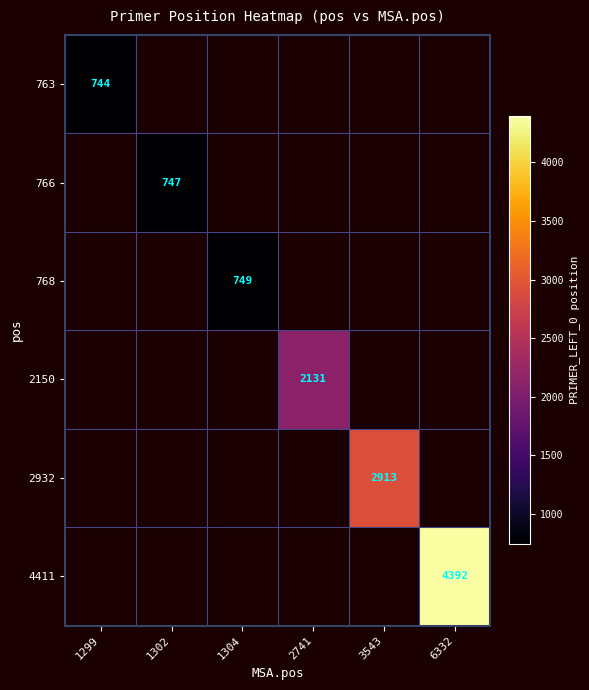

Is the value of 766 at 1302 greater than the value of 763 at 2741?

No